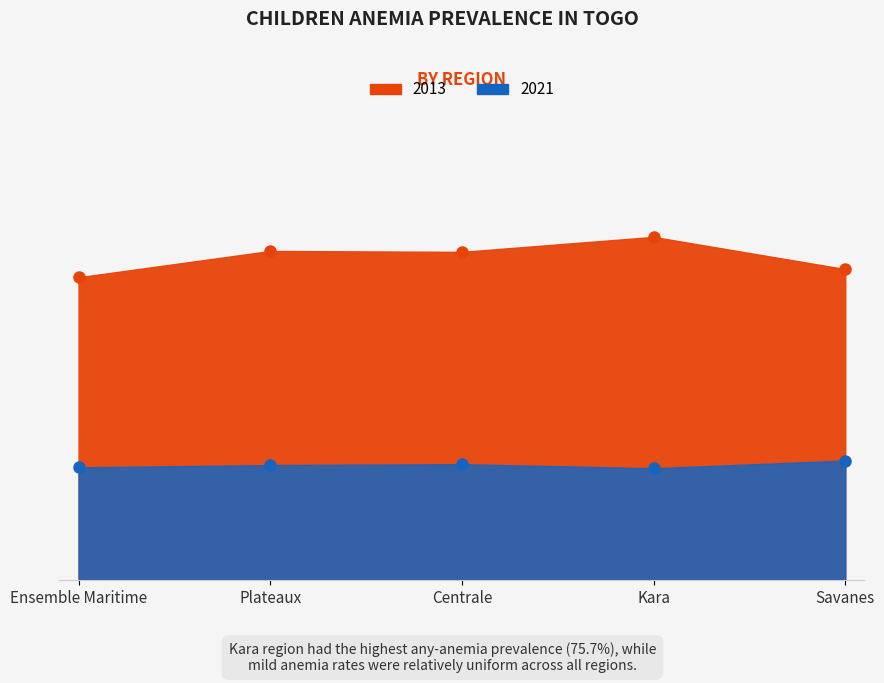

Which category has the highest value in the 2021 series?

Savanes